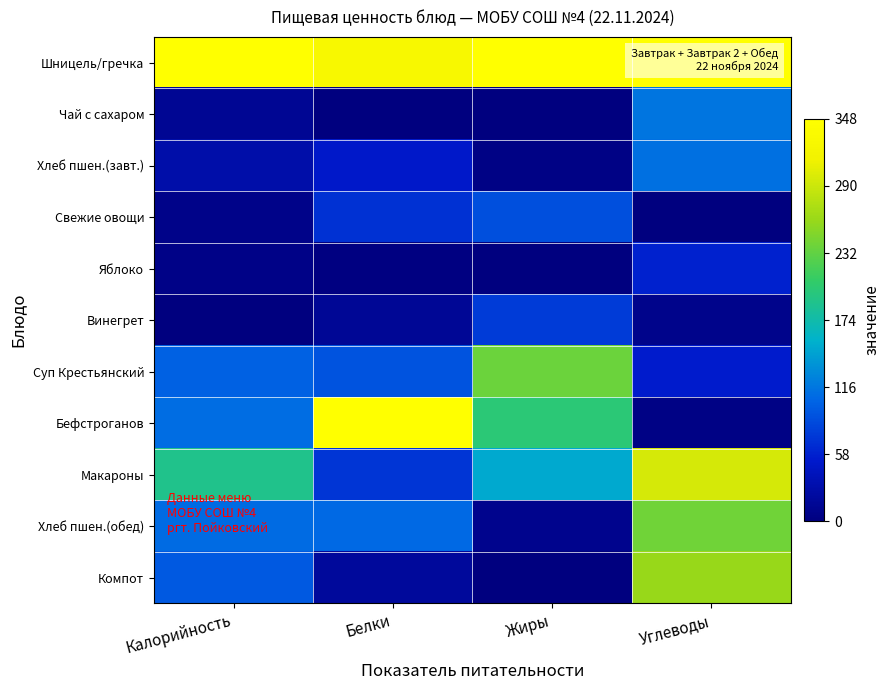

Which series has the widest spread of values?

Бефстроганов